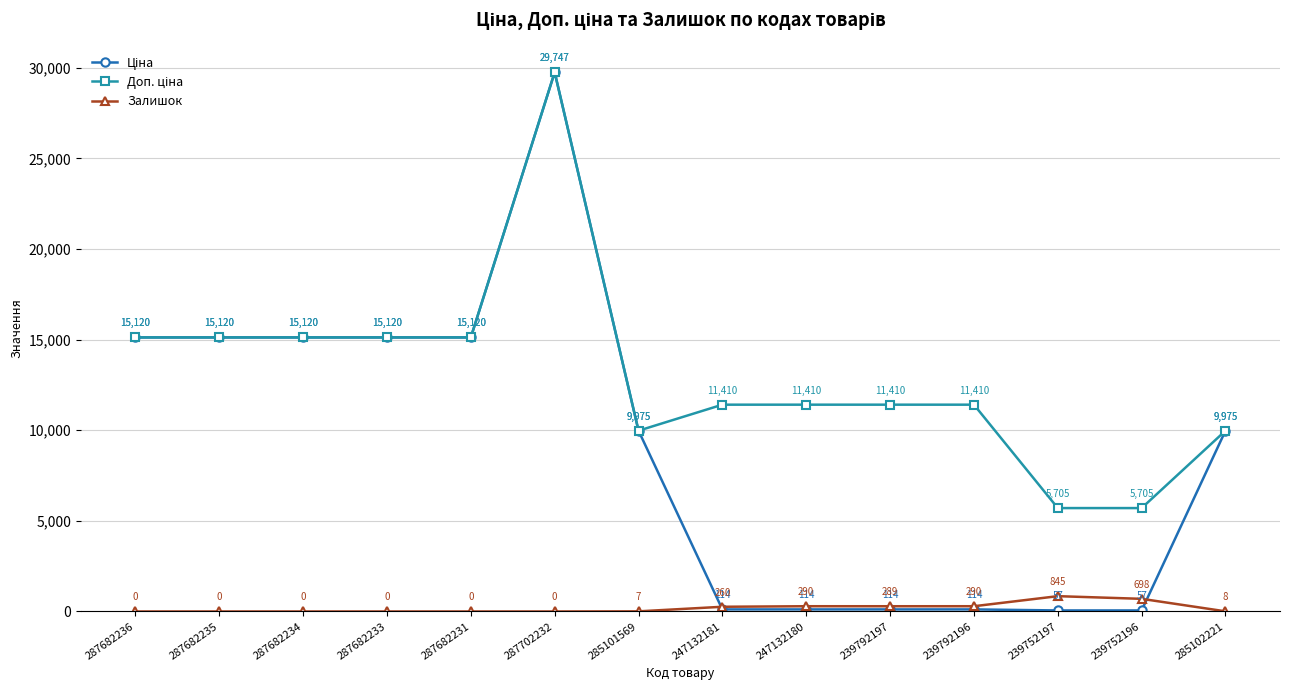

True or false: Залишок has a value of 0.0 at 287682234.

True